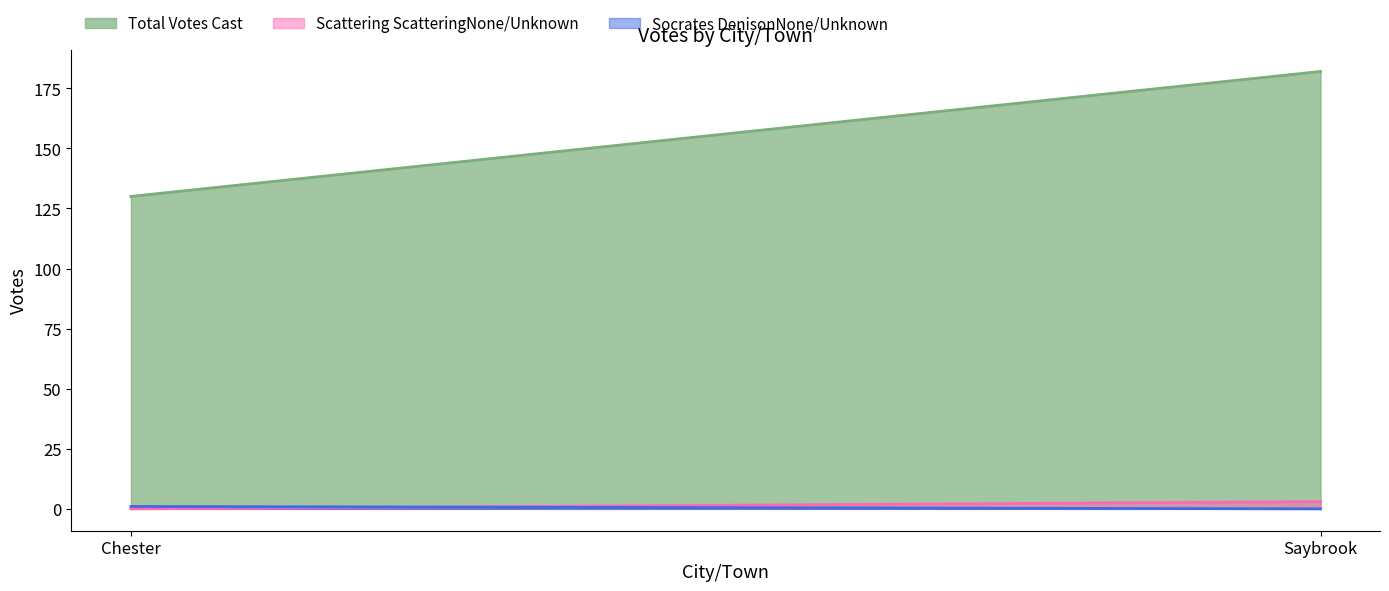

At which label does Total Votes Cast reach its minimum?

Chester